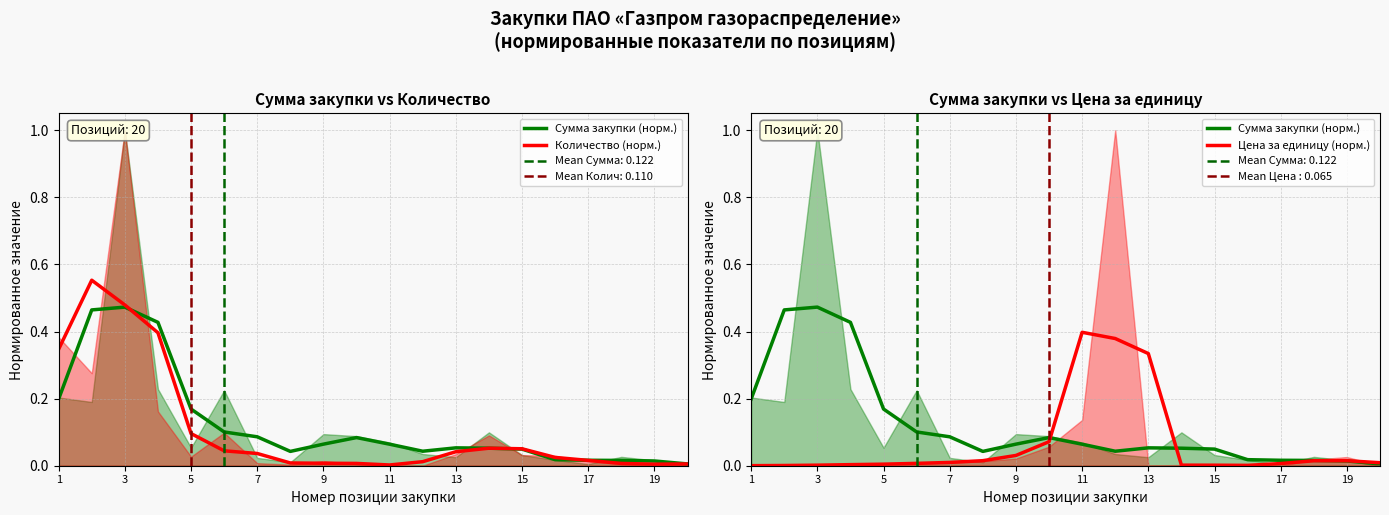

Which series has the widest spread of values?

Количество (норм.)